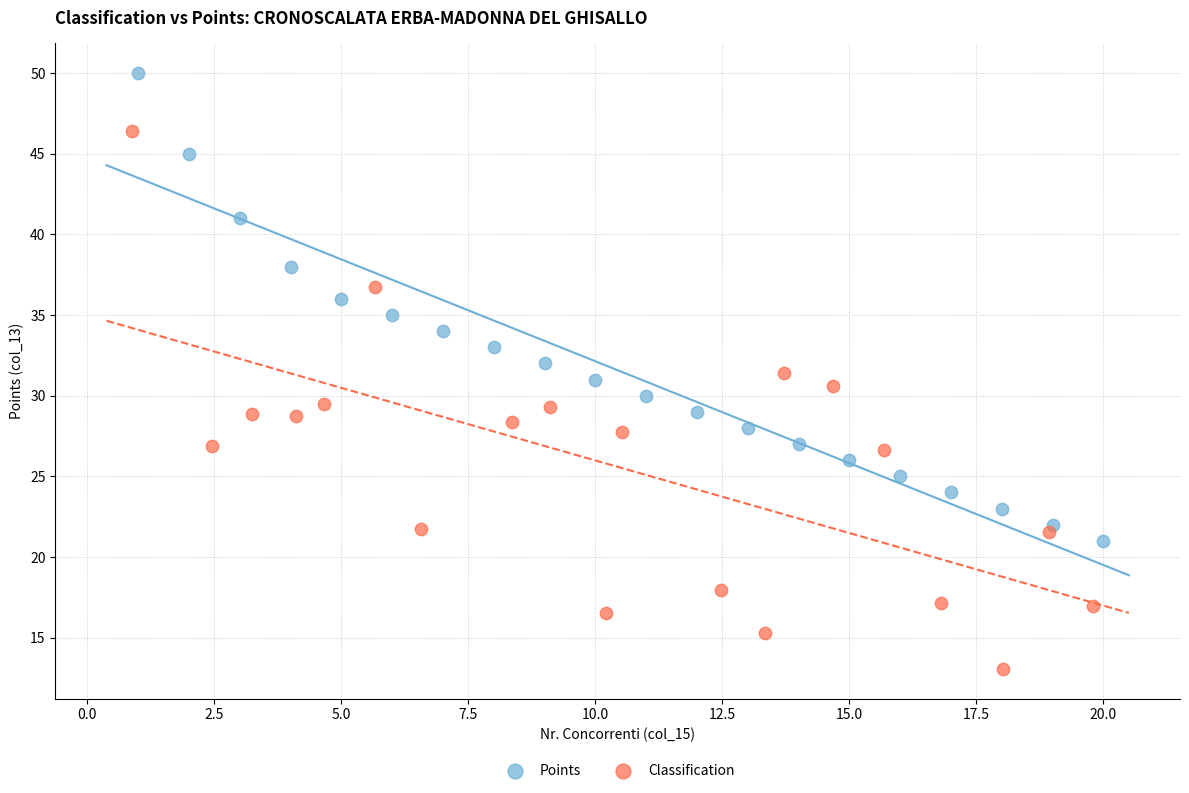

Which series reaches the maximum Y coordinate?

Points